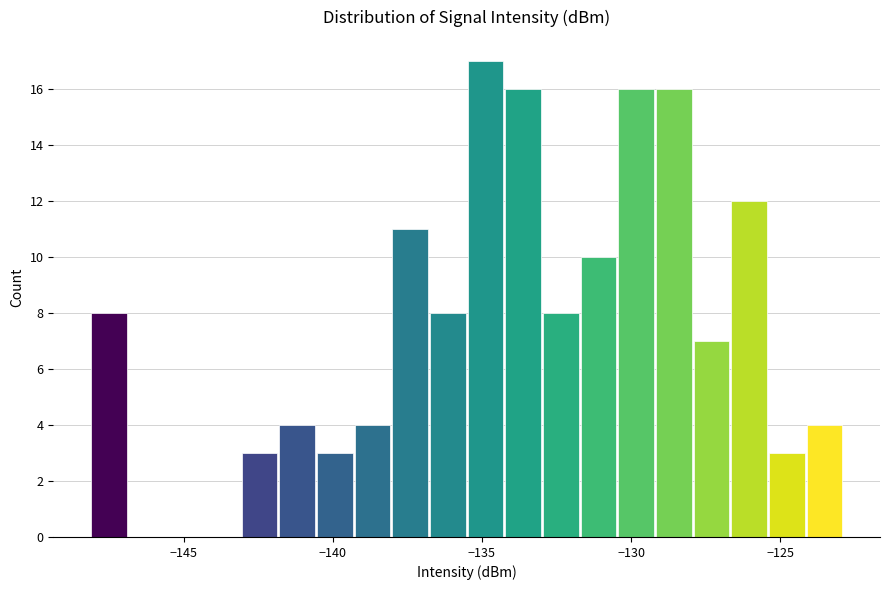

Read against the x-axis, roughly where is the centre of the tallest bar?

-135.0